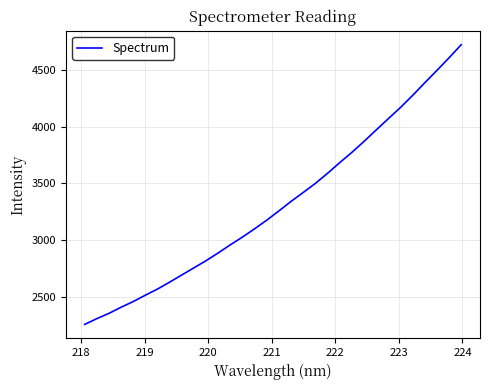

What is the difference between the maximum and minimum values?

2469.5